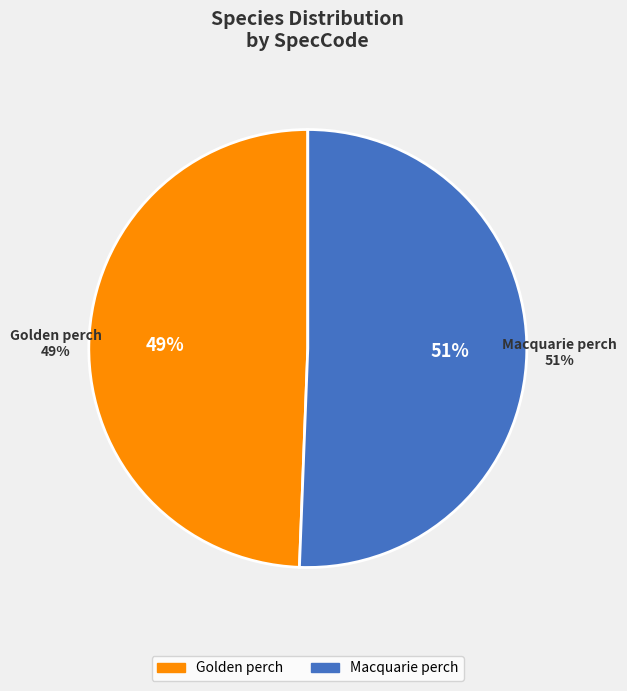

The ambigua slice represents 41% of the pie. True or false?

False